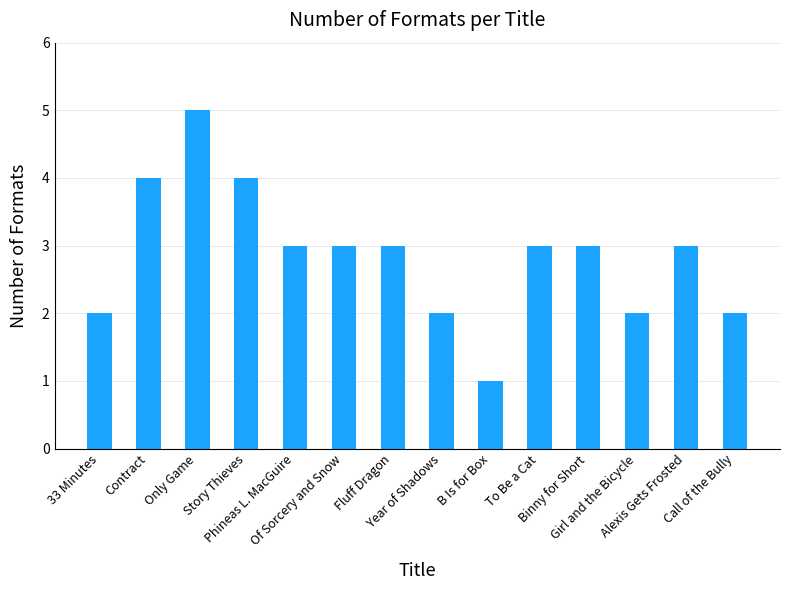

What is the value of the 8th bar from the left?

2